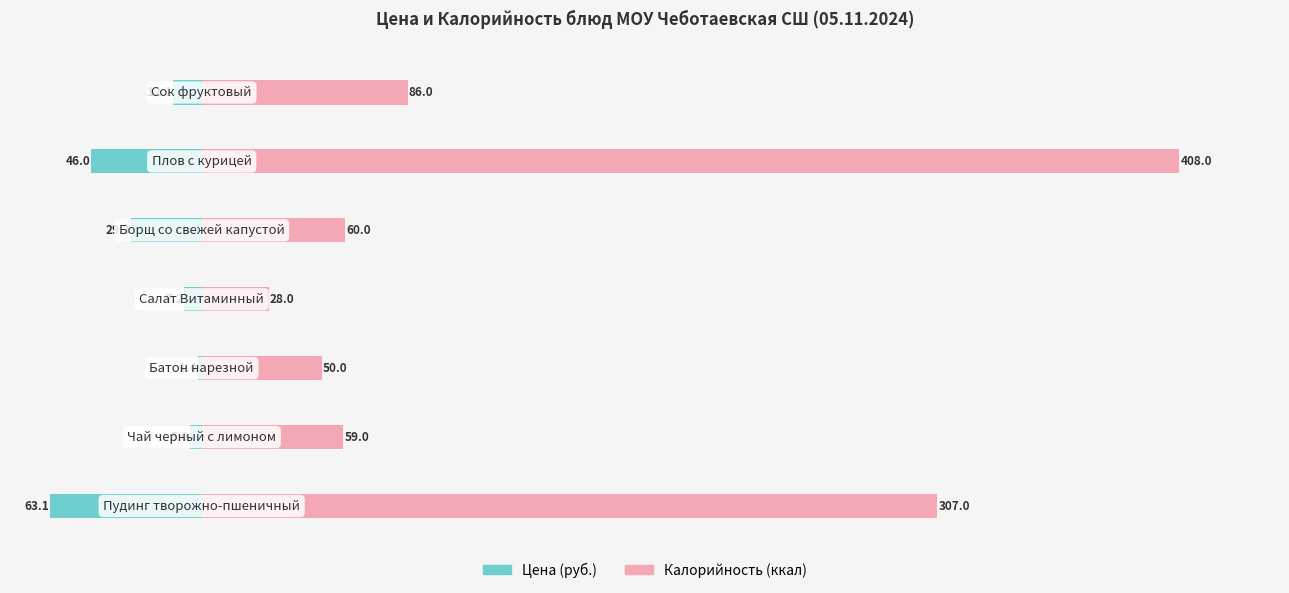

The Калорийность (ккал) series shows 50.0 at 2. True or false?

True